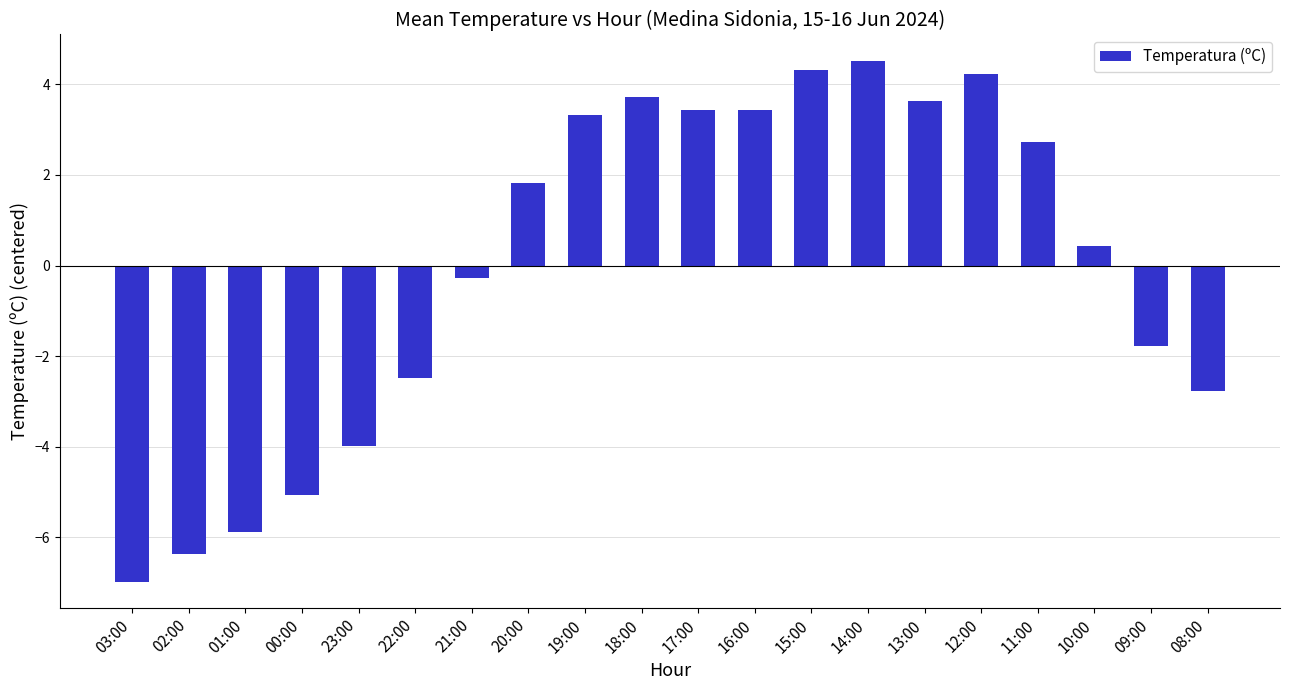

At which category does the chart reach its minimum across all series?

03:00